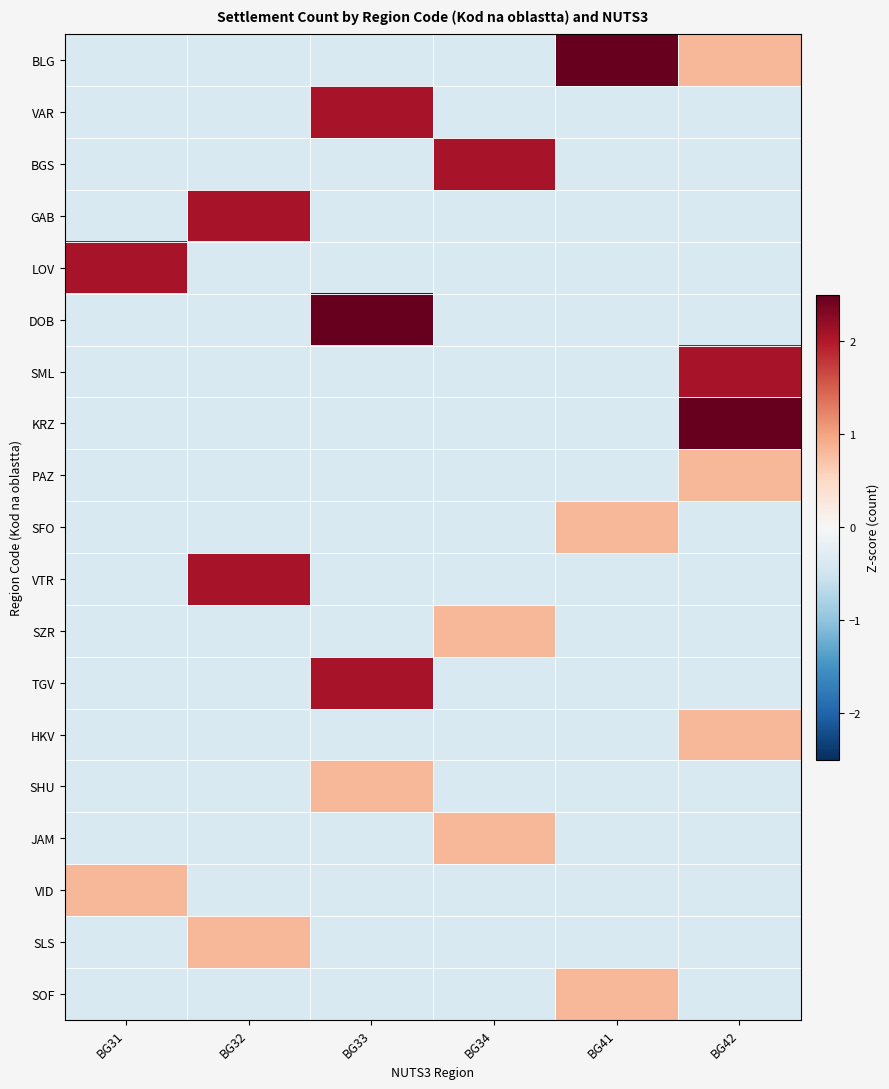

At how many categories does at least one series exceed 1?

6